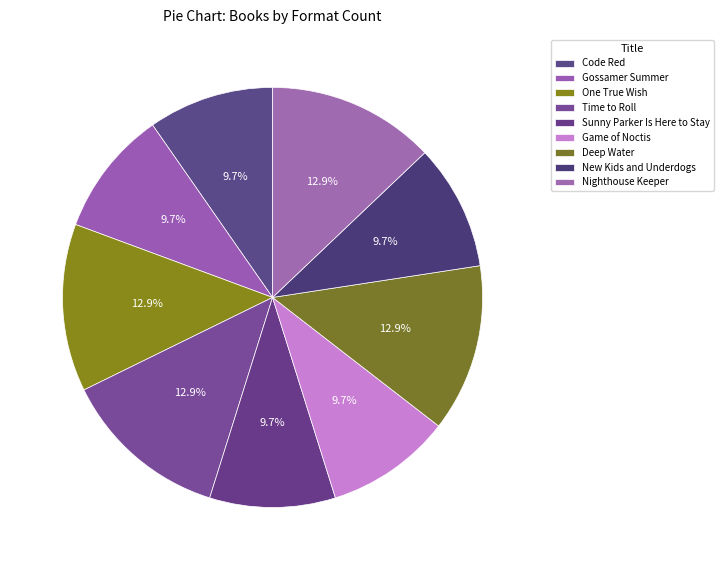

What percentage is the Nighthouse Keeper slice, to the nearest percent?

13%